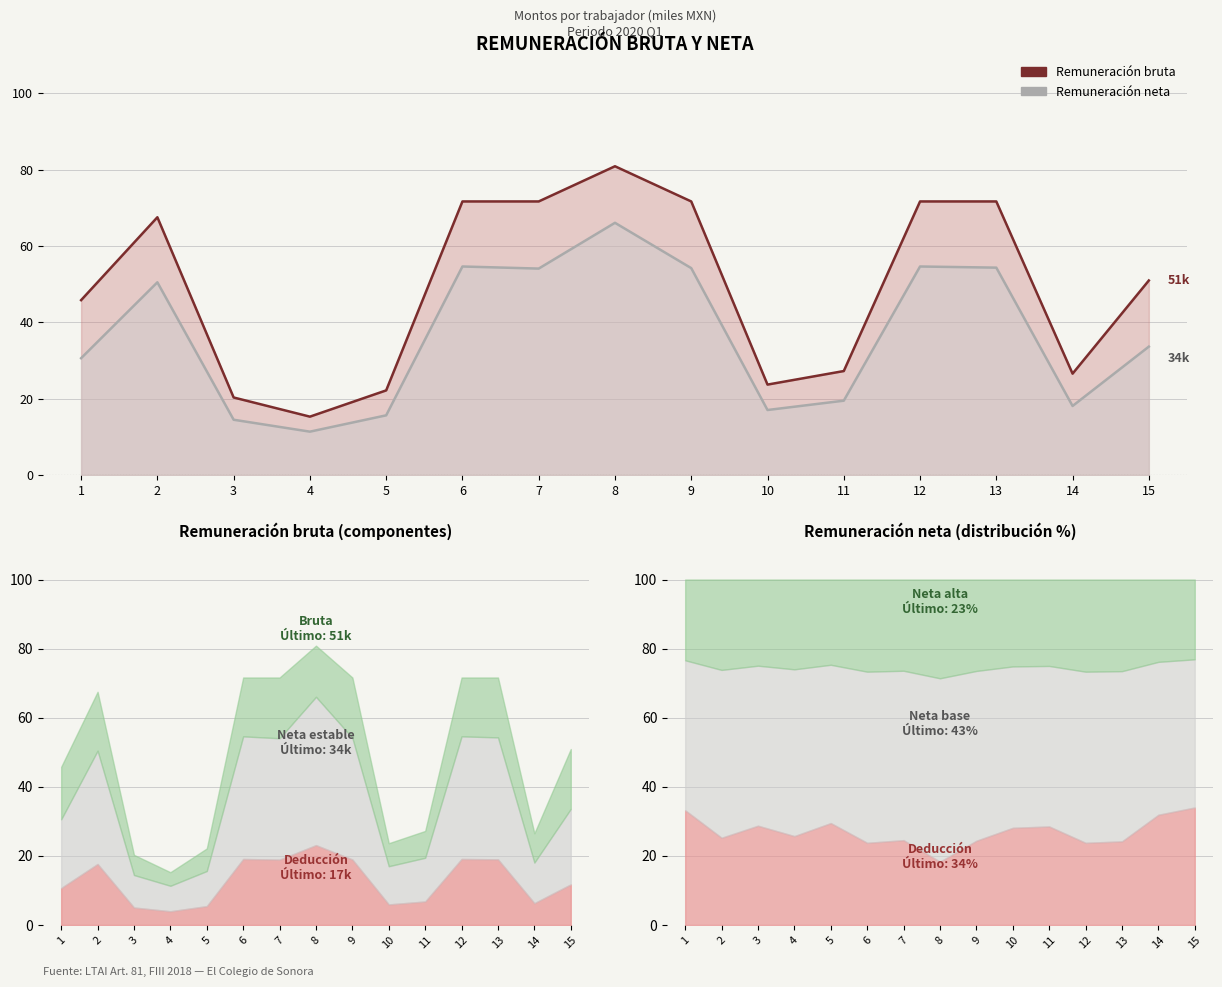

True or false: Remuneración bruta has more than 0 points higher than both neighbors.

True